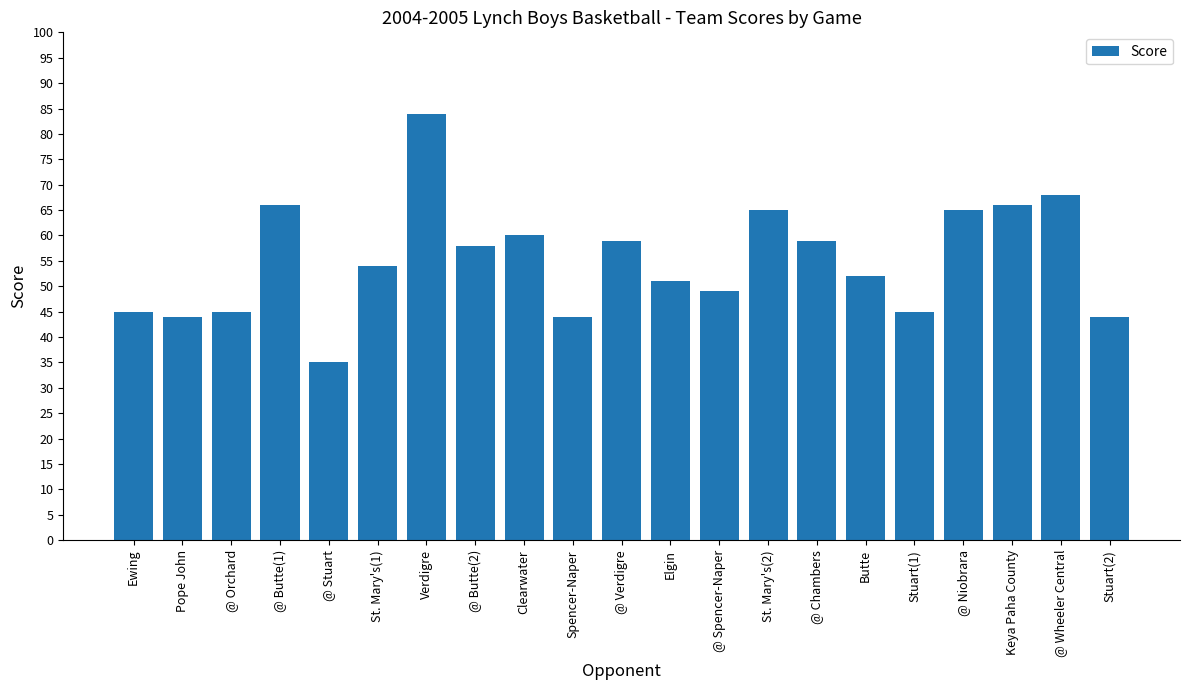

What position from the left is St. Mary's(1)?

6